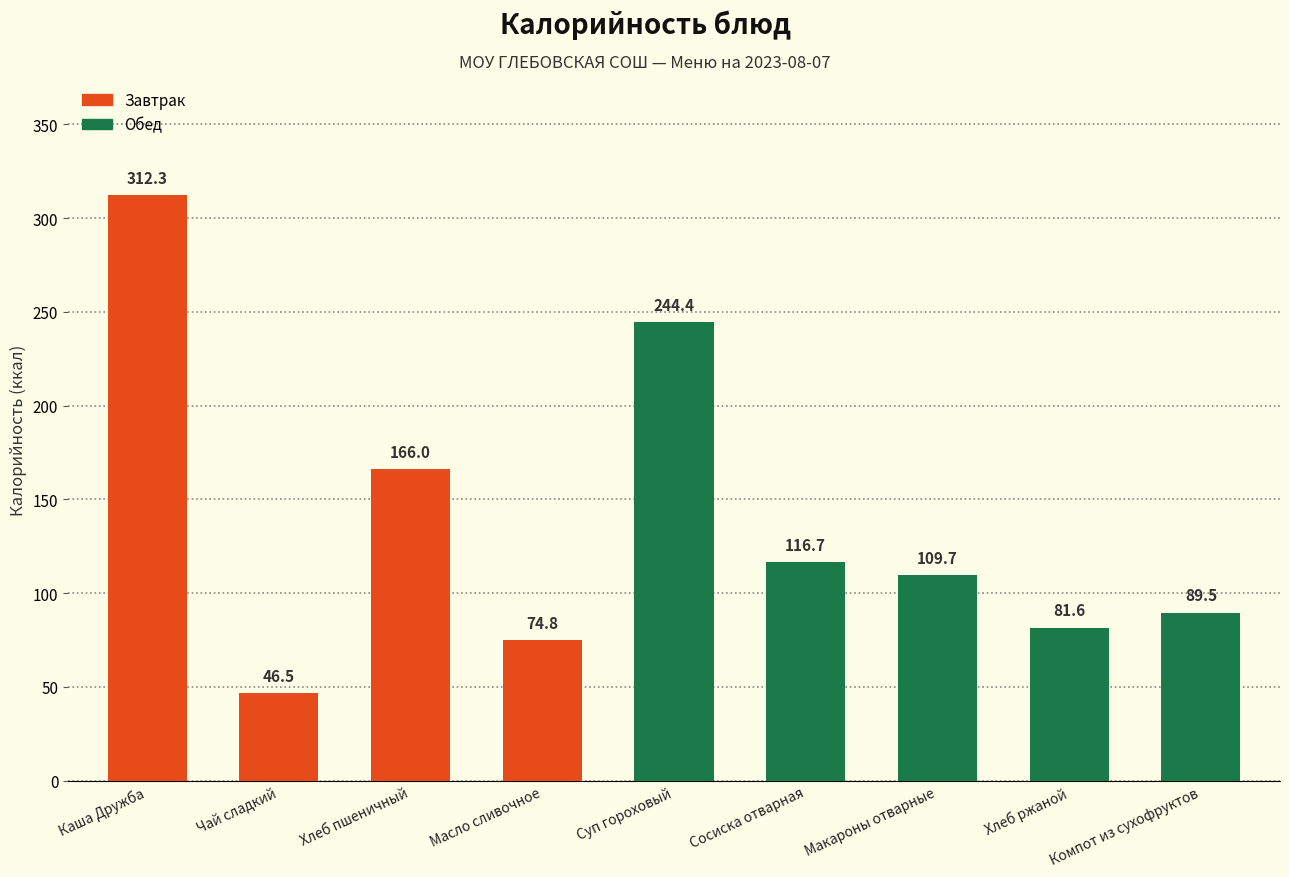

Where does the data first go above 109?

Каша Дружба